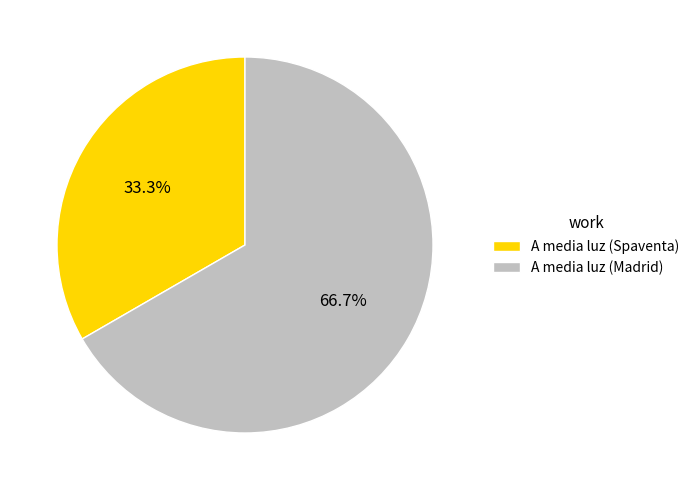

To the nearest percent, what percentage of the pie is A media luz (Spaventa)?

33%